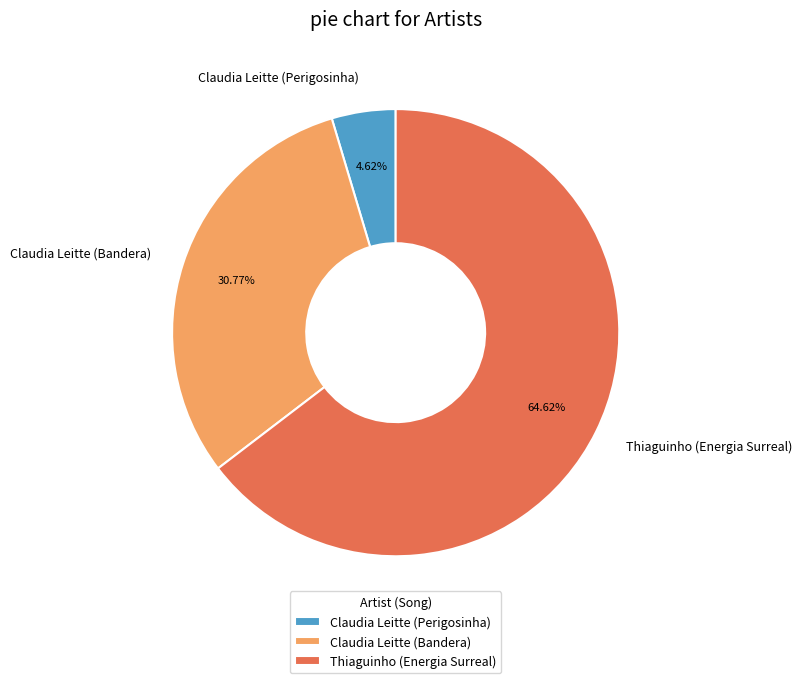

Is there a majority slice in this chart?

Yes